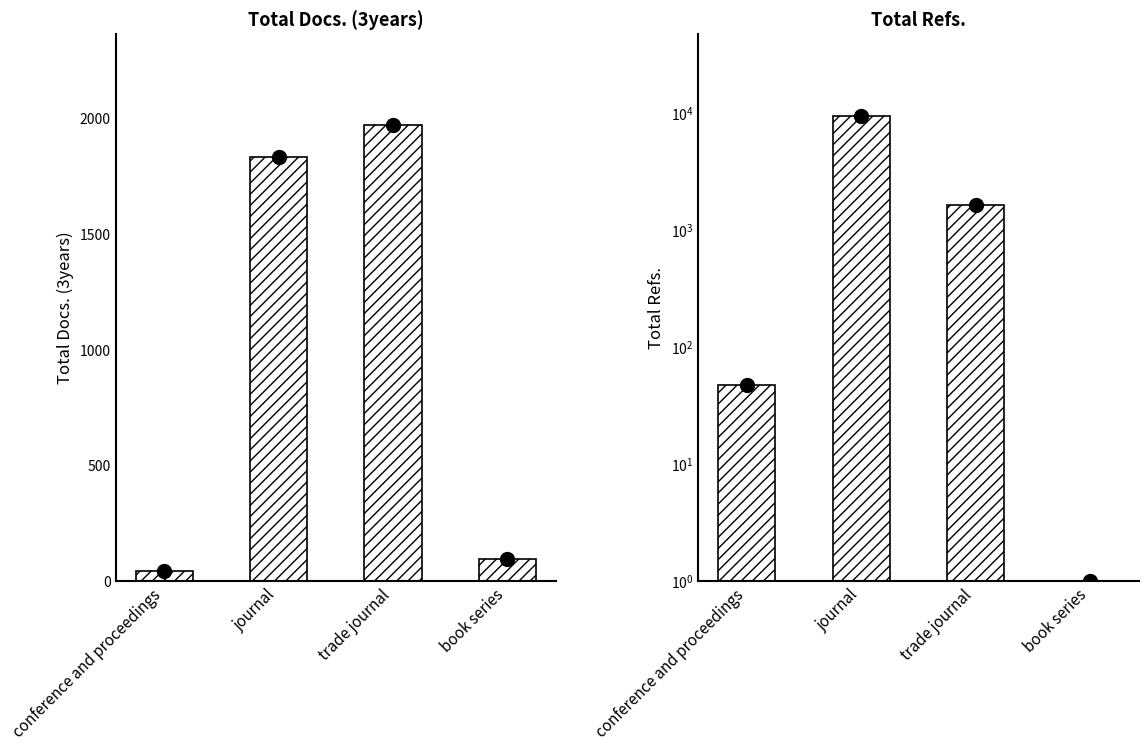

Rank the series by their average value, from highest to lowest.

Total Refs., Total Docs. (3years)